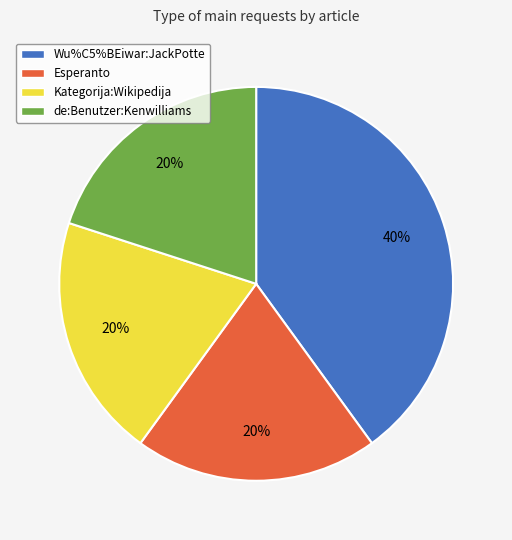

How many segments does this pie chart have?

4